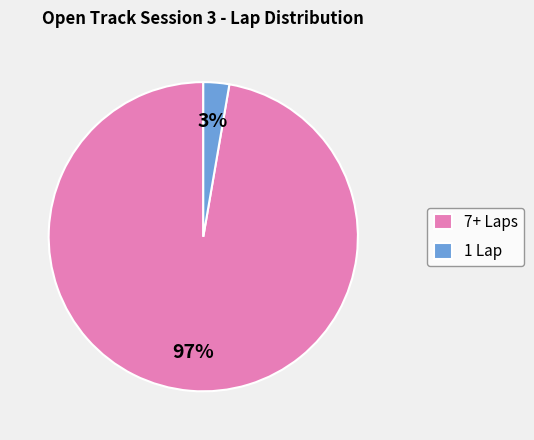

What is the majority slice?

7+ Laps